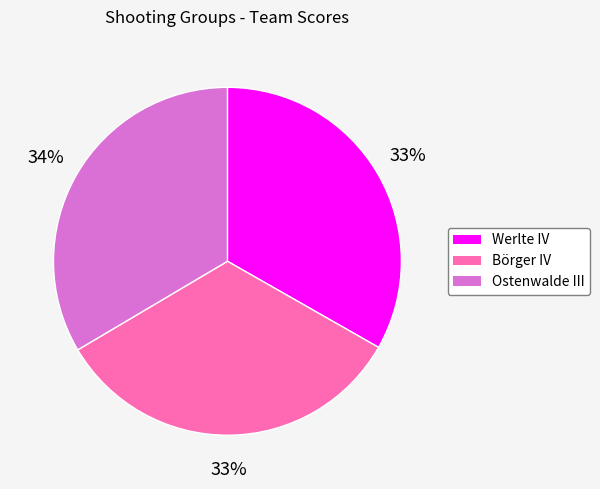

How many slices are in this pie chart?

3